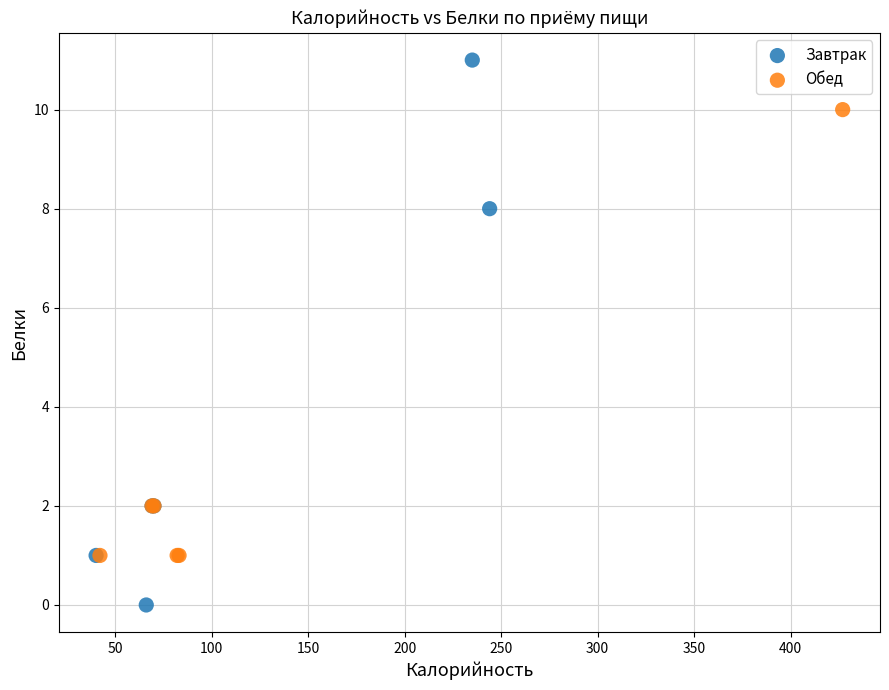

Which series has the widest spread of Y values?

Завтрак